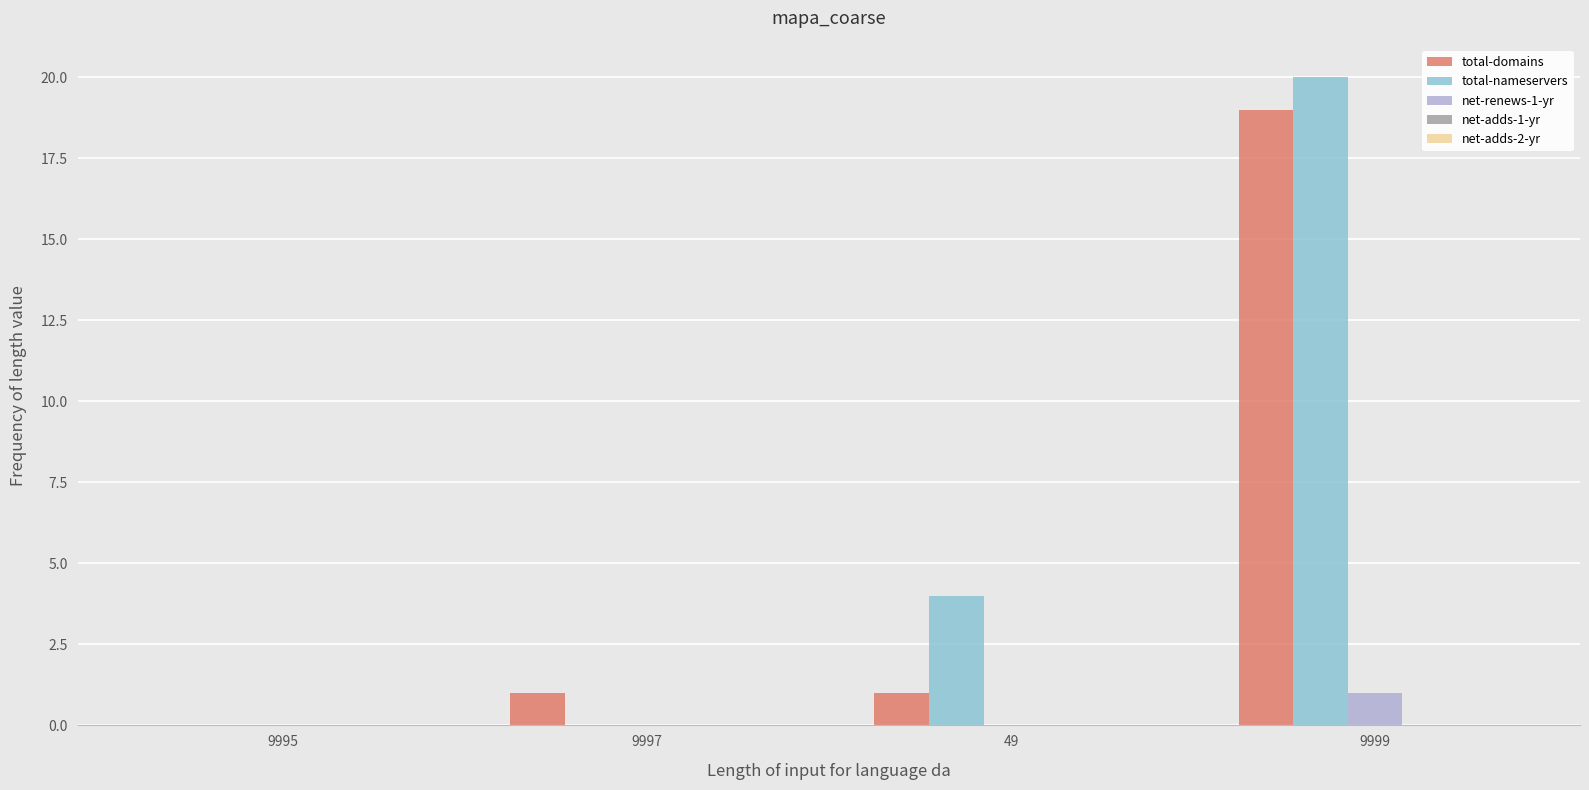

What is the sum of the total-domains values at 9999 and 49?

20